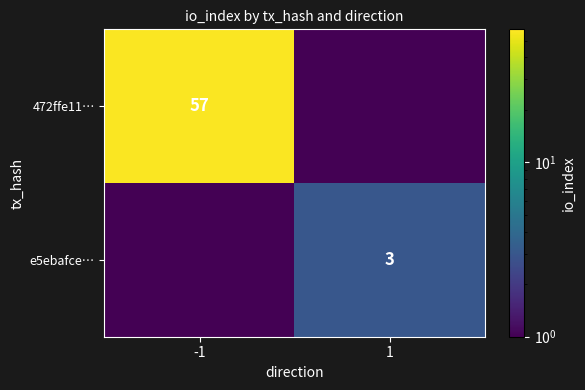

Is the value of e5ebafce… at 1 greater than the value of 472ffe11… at -1?

No